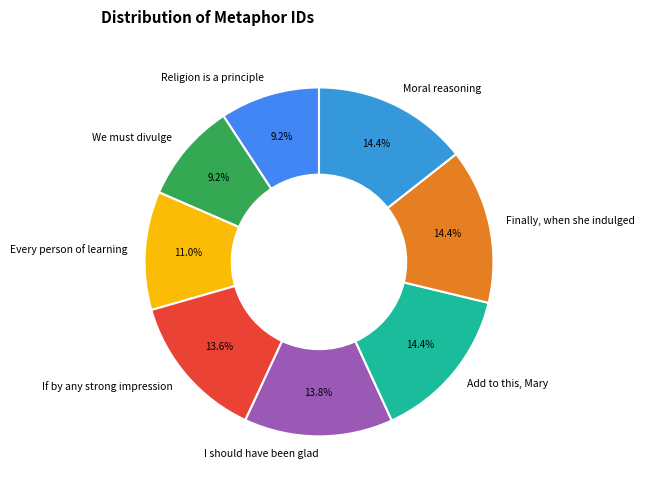

Is there any slice that represents more than half of the pie?

No